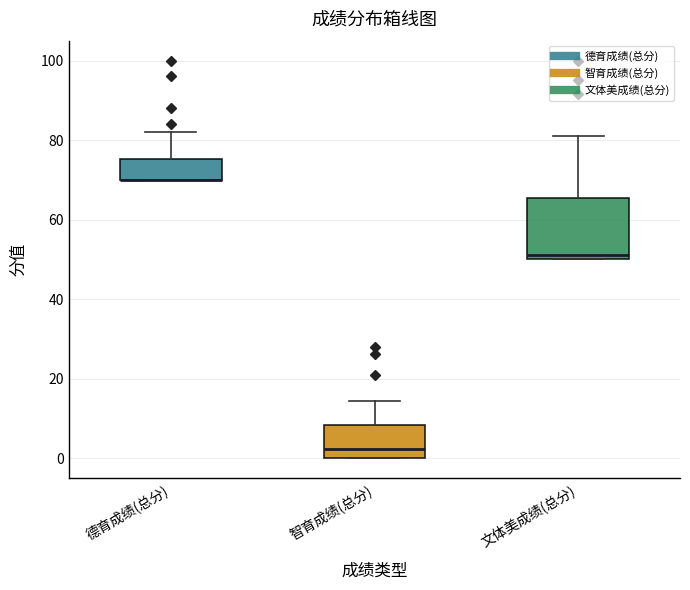

Reading left to right, read every box against the y-axis: the position of its median line, the range the box covers, and the ends of its whiskers. The values are not printed on the chart, so give them approximately, as read against the axis.

德育成绩(总分): median 70 (drawn on the box's lower edge), box 70 to 76, whiskers 70 to 82
智育成绩(总分): median 2, box 0 to 8, whiskers 0 to 14
文体美成绩(总分): median 52, box 50 to 66, whiskers 50 to 82